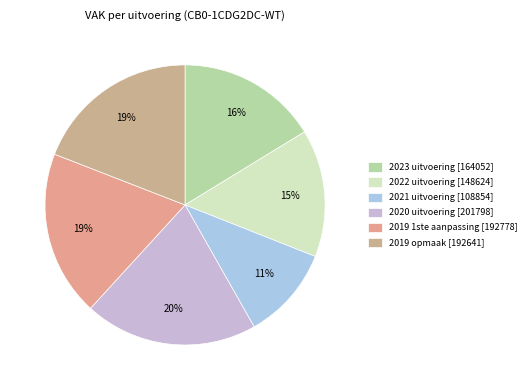

True or false: 2022 uitvoering accounts for 21% of the total.

False